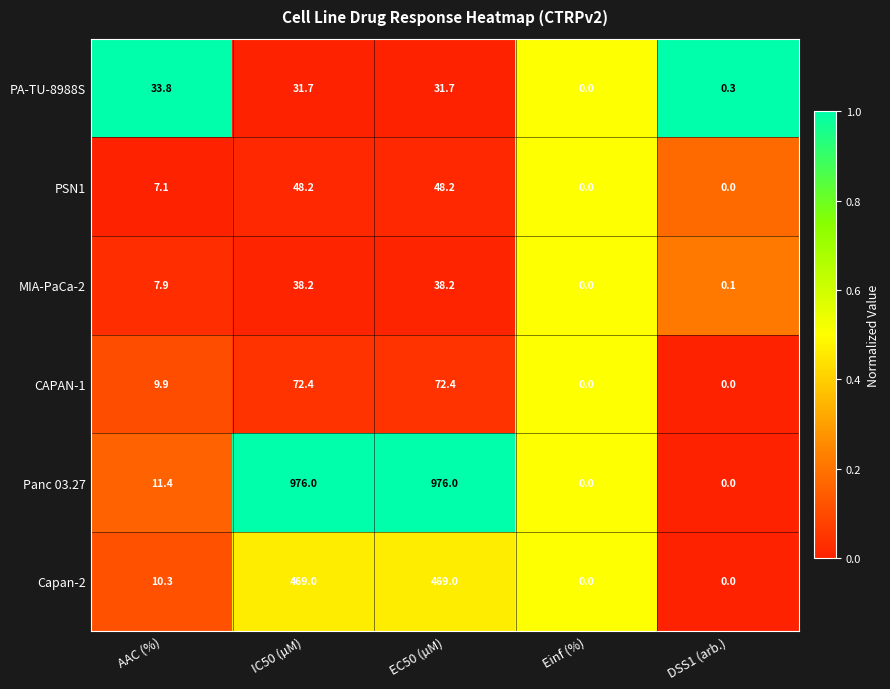

At AAC (%), list the series in order from largest to smallest.

PA-TU-8988S, Panc 03.27, Capan-2, CAPAN-1, MIA-PaCa-2, PSN1